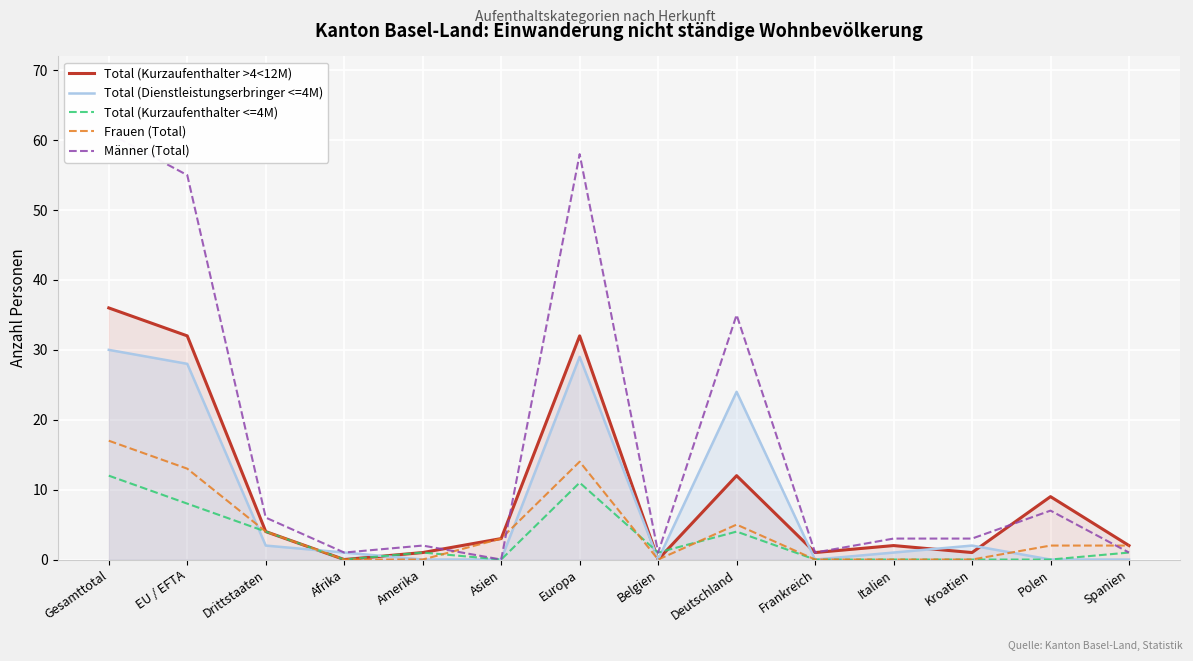

The Total (Dienstleistungserbringer <=4M) series shows 29 at Europa. True or false?

True